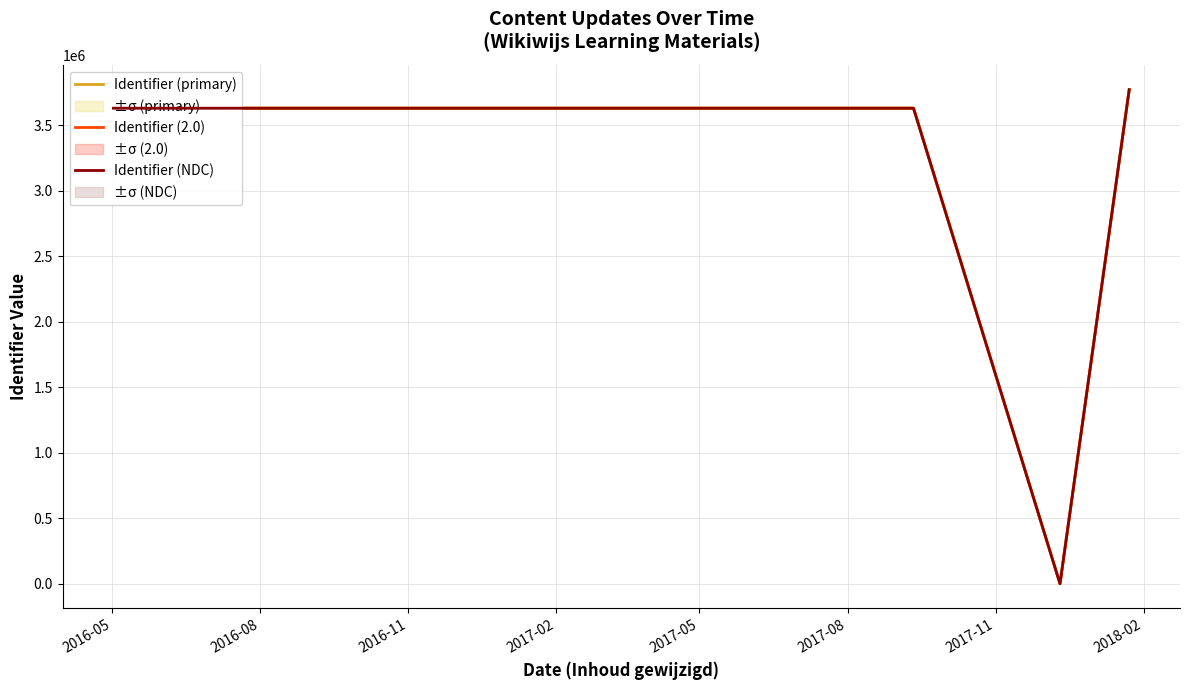

What is the maximum value for Identifier (NDC)?

3770657.7